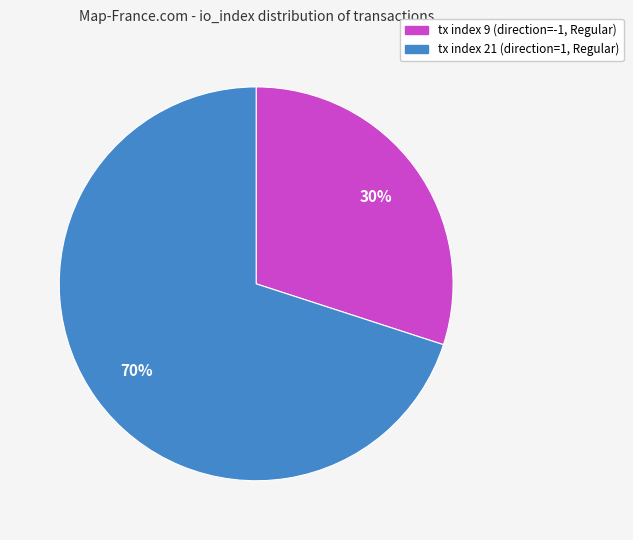

The tx index 21 slice represents 76% of the pie. True or false?

False